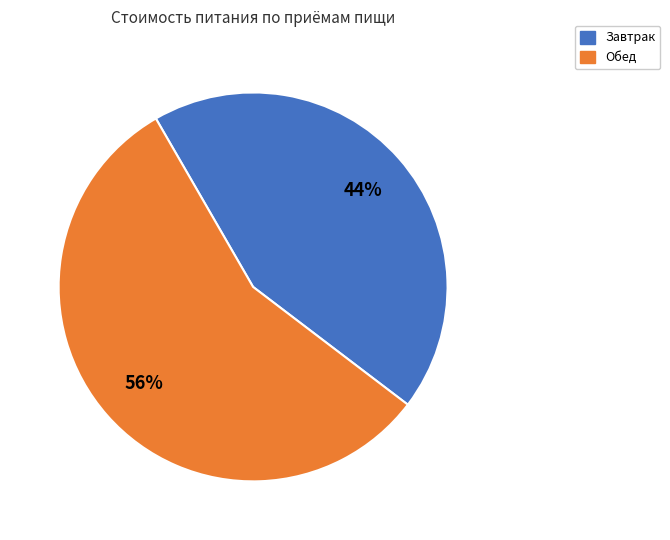

Does any single category account for the majority?

Yes